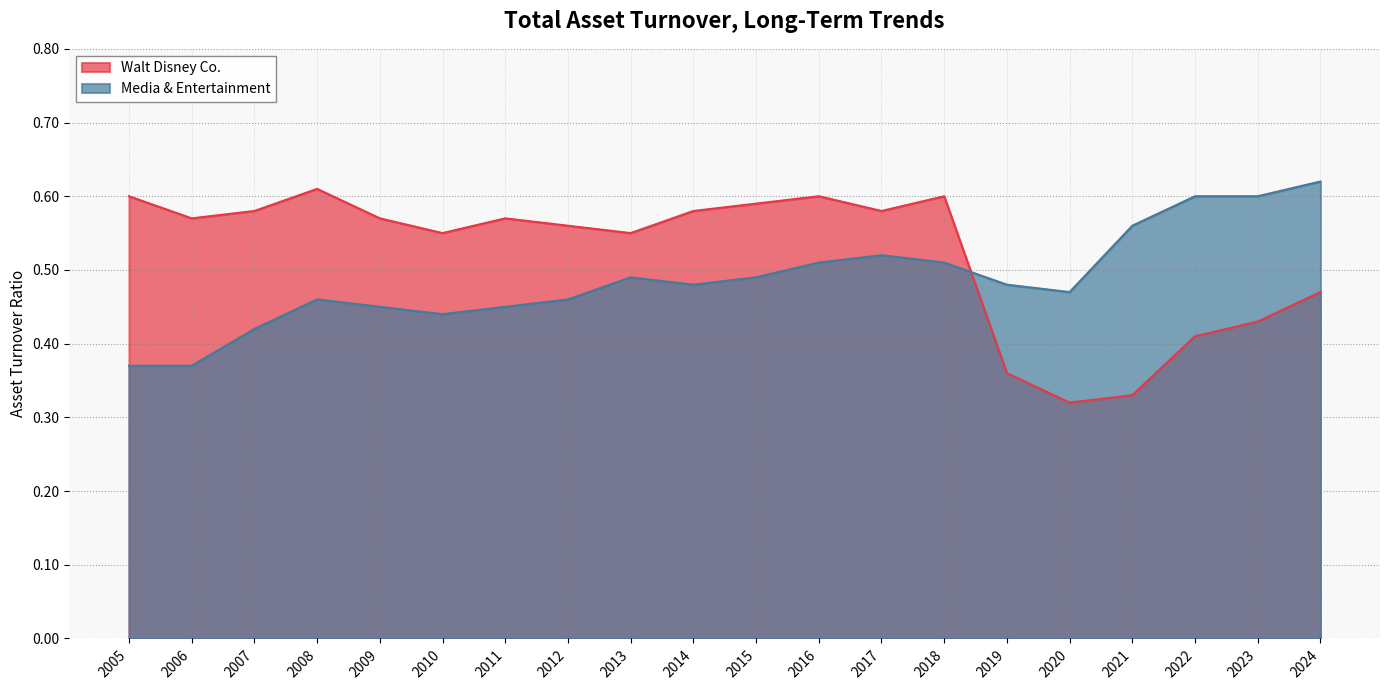

True or false: Media & Entertainment and Walt Disney Co. cross at least once.

True